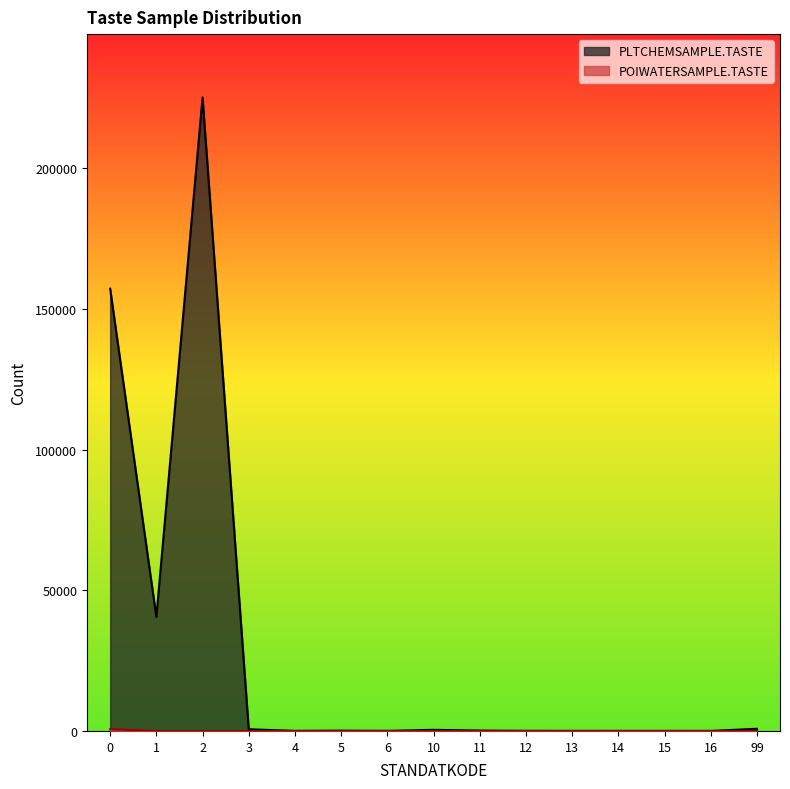

True or false: PLTCHEMSAMPLE.TASTE and POIWATERSAMPLE.TASTE cross at least once.

False